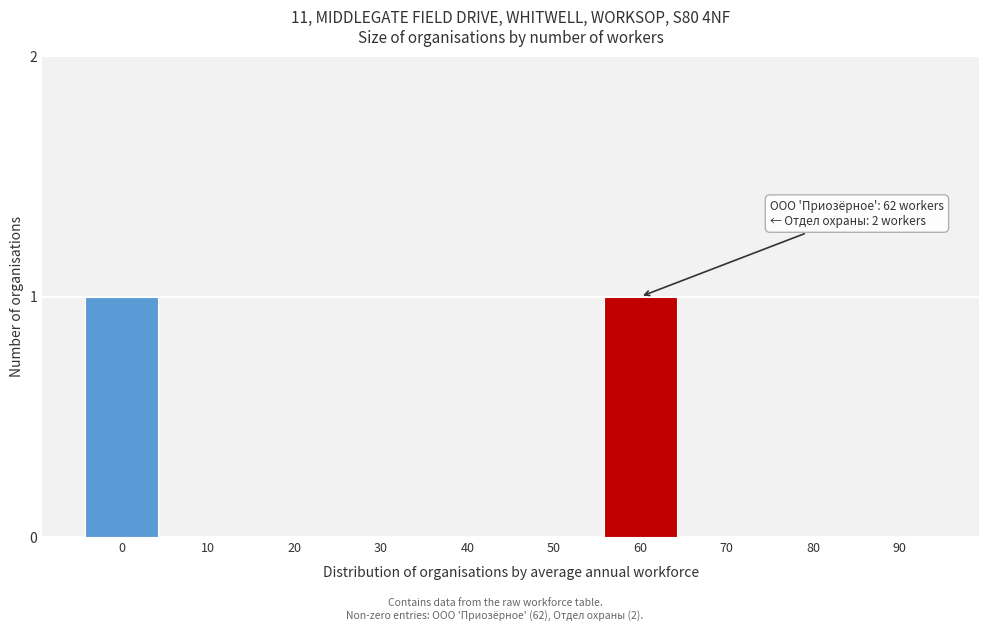

Reading right to left, list all the values displayed in this chart.

90=0	80=0	70=0	60=1	50=0	40=0	30=0	20=0	10=0	0=1